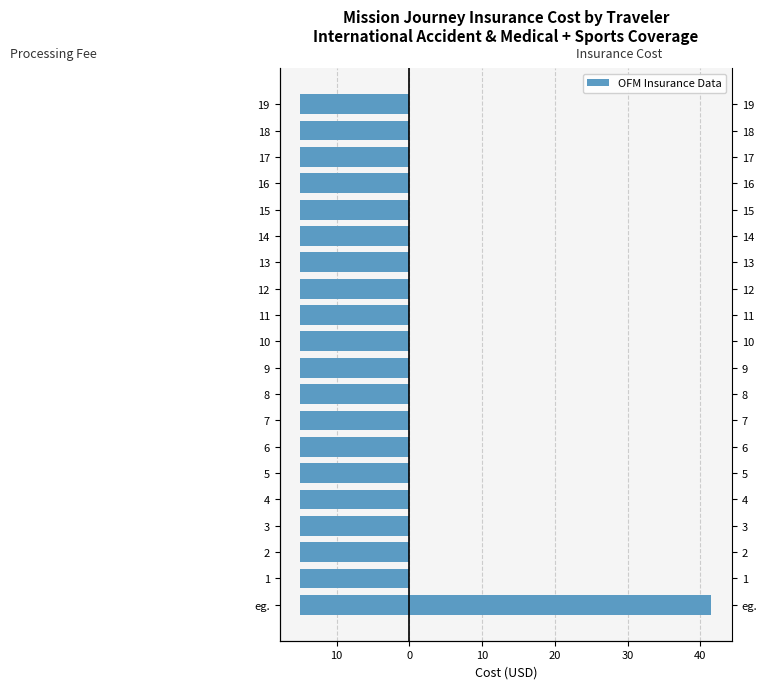

Is it true that Insurance Cost (Example) equals 0.0 at 13?

True